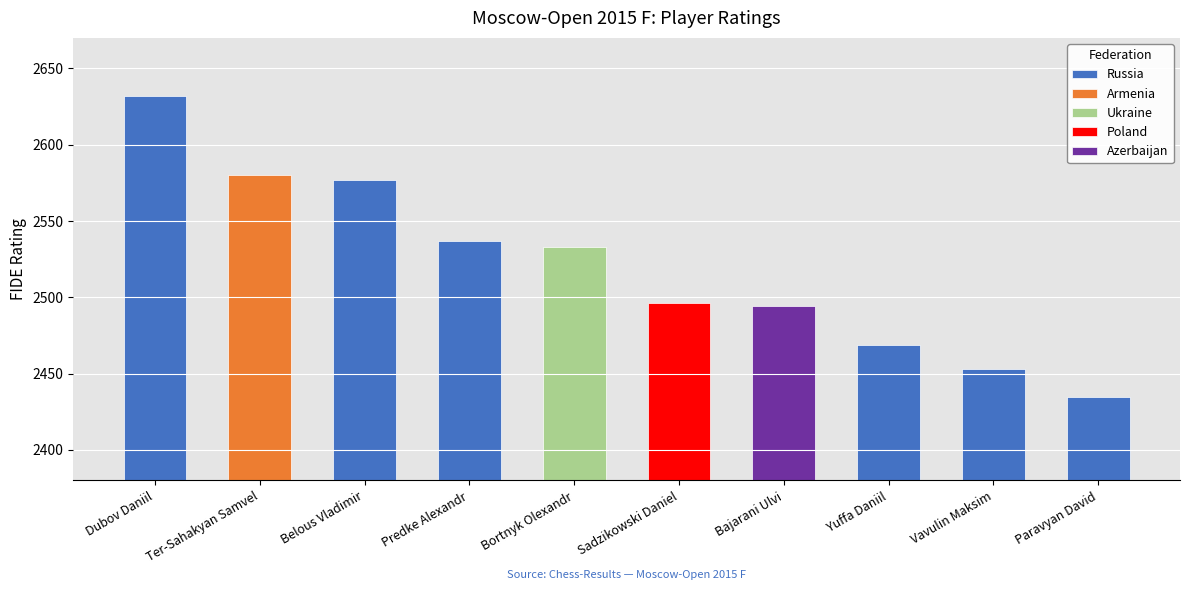

What is the label of the 4th bar from the left?

Predke Alexandr